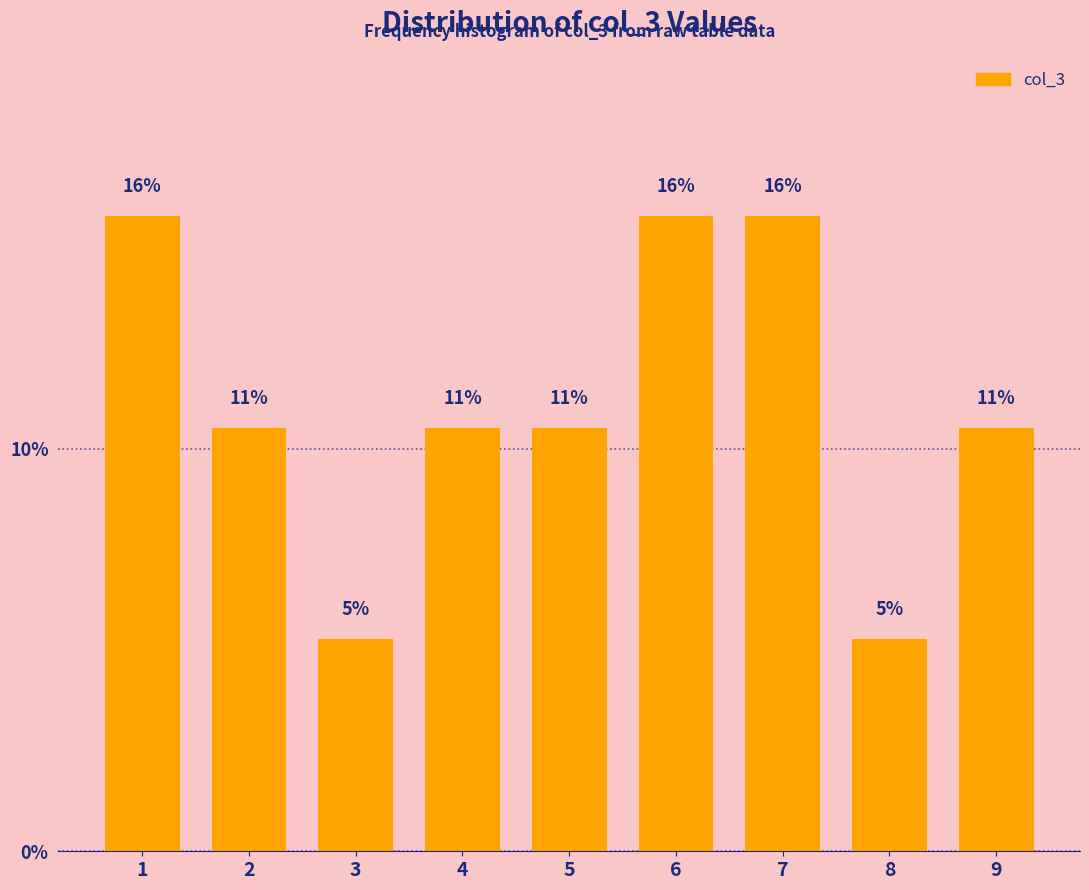

Are the bars horizontal?

No